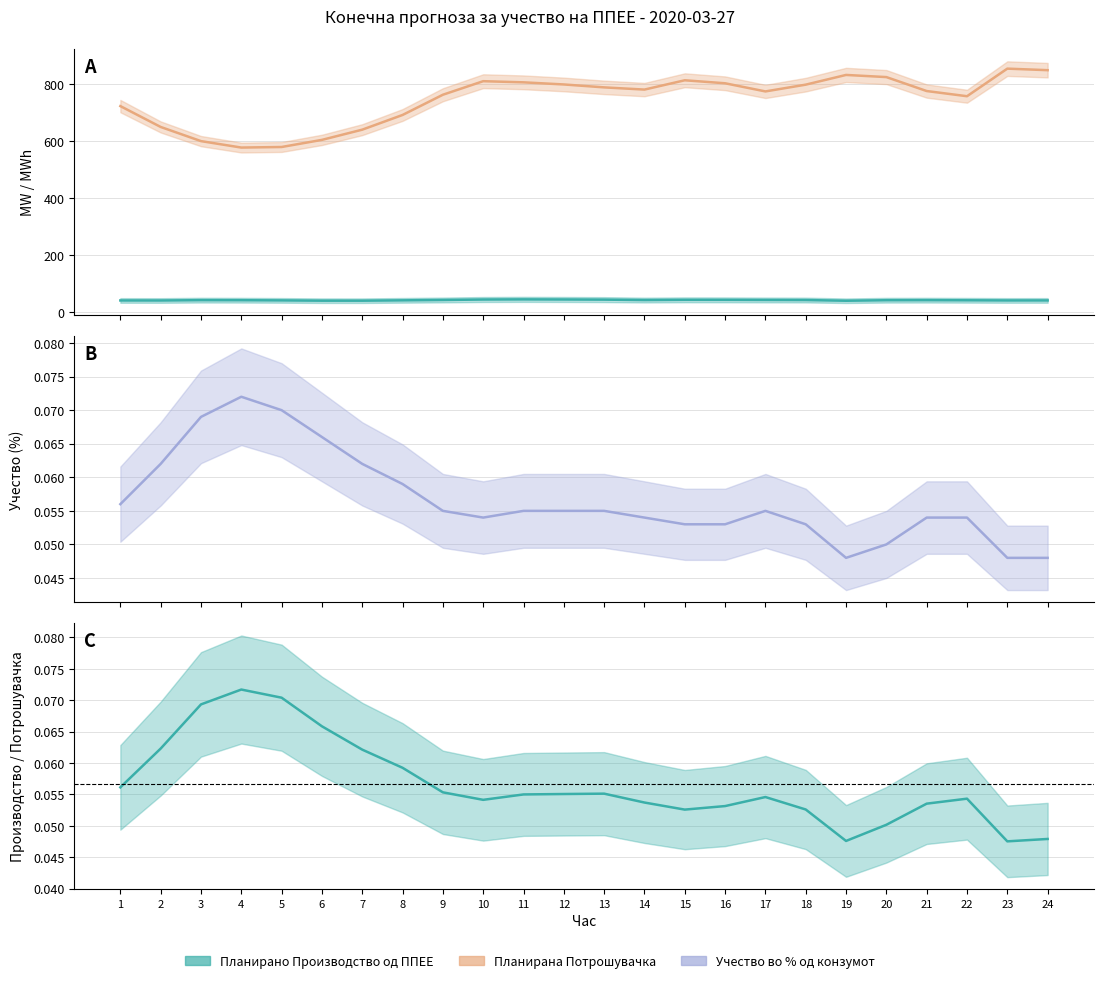

What is the difference between the Планирано Производство од ППЕЕ values at 24 and 8?

0.3